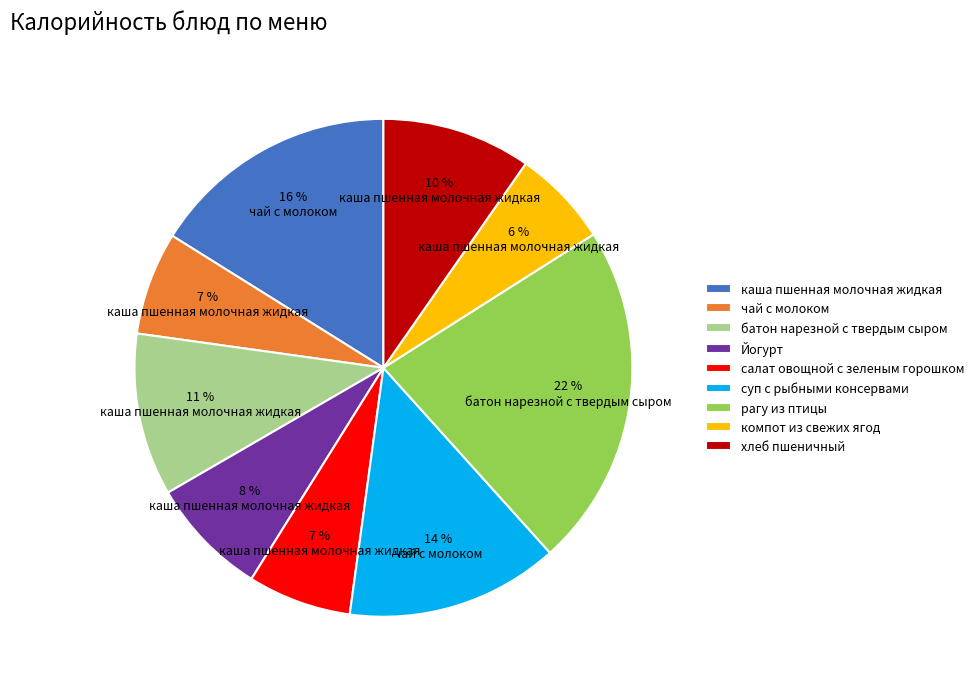

Between хлеб пшеничный and рагу из птицы, which is larger?

рагу из птицы